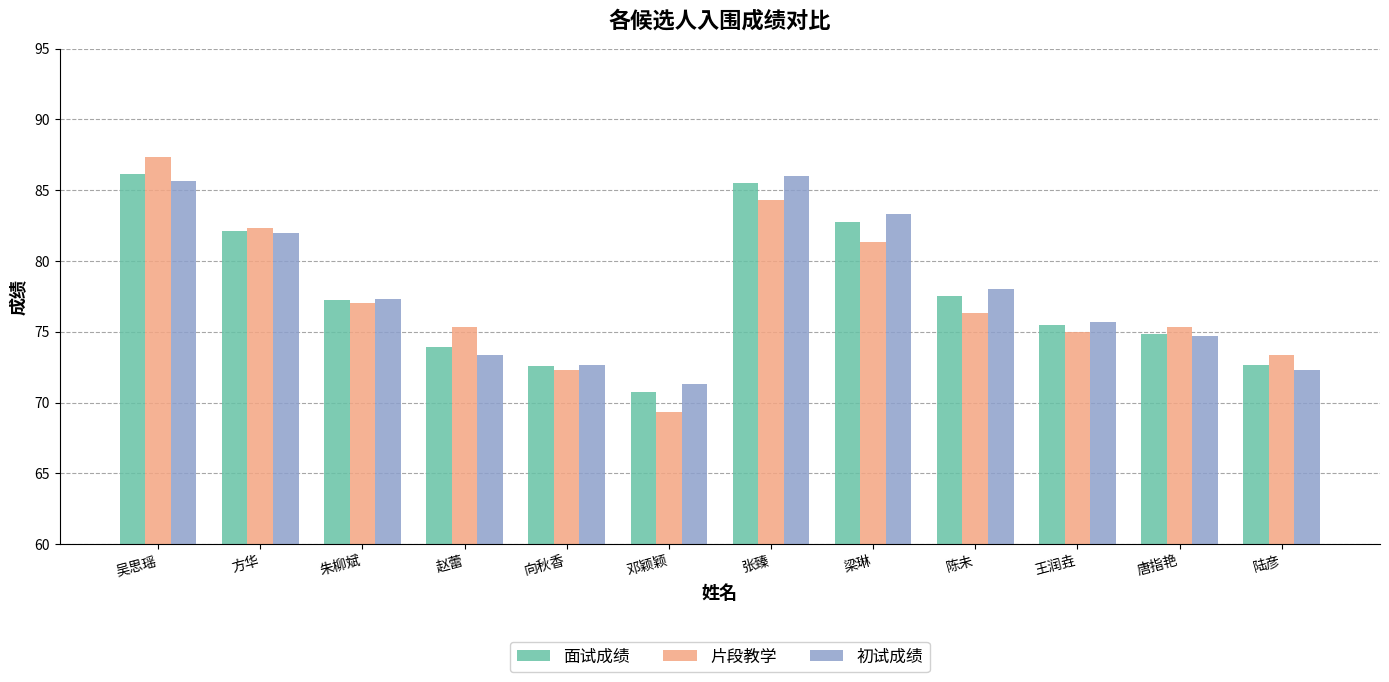

Which category has the lowest value in the 初试成绩 series?

邓颖颖